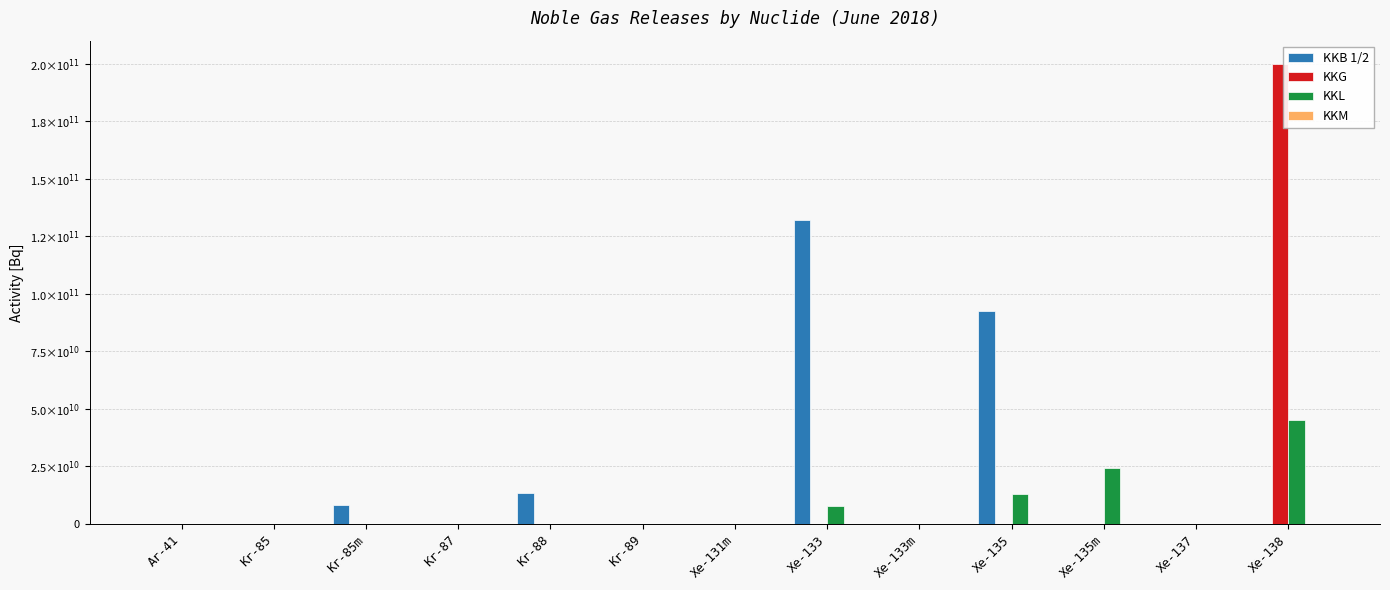

Is the value of KKL at Xe-137 greater than the value of KKG at Xe-133?

No